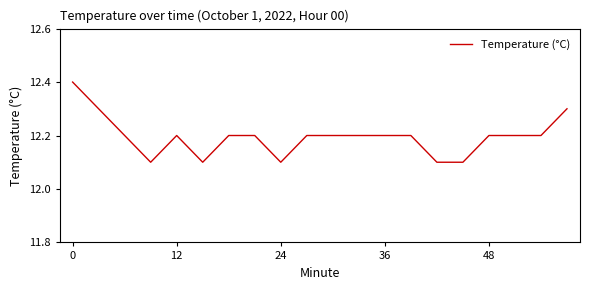

What is the minimum value shown in the chart?

12.1